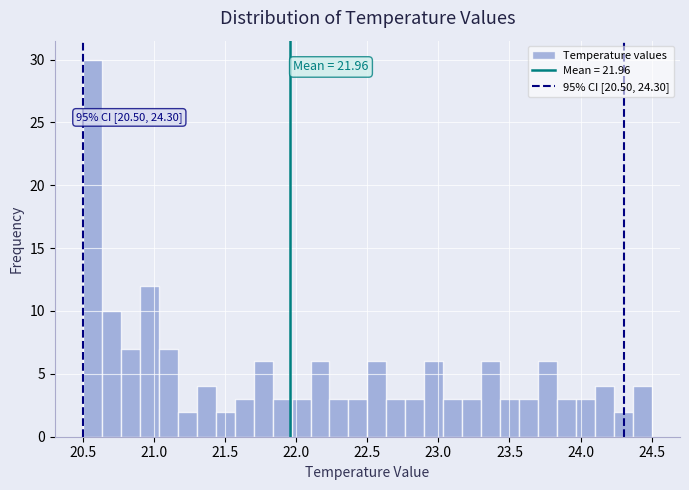

Around what value on the x-axis is the tallest bar? Give the approximate position of its centre, as read against the axis.

20.55